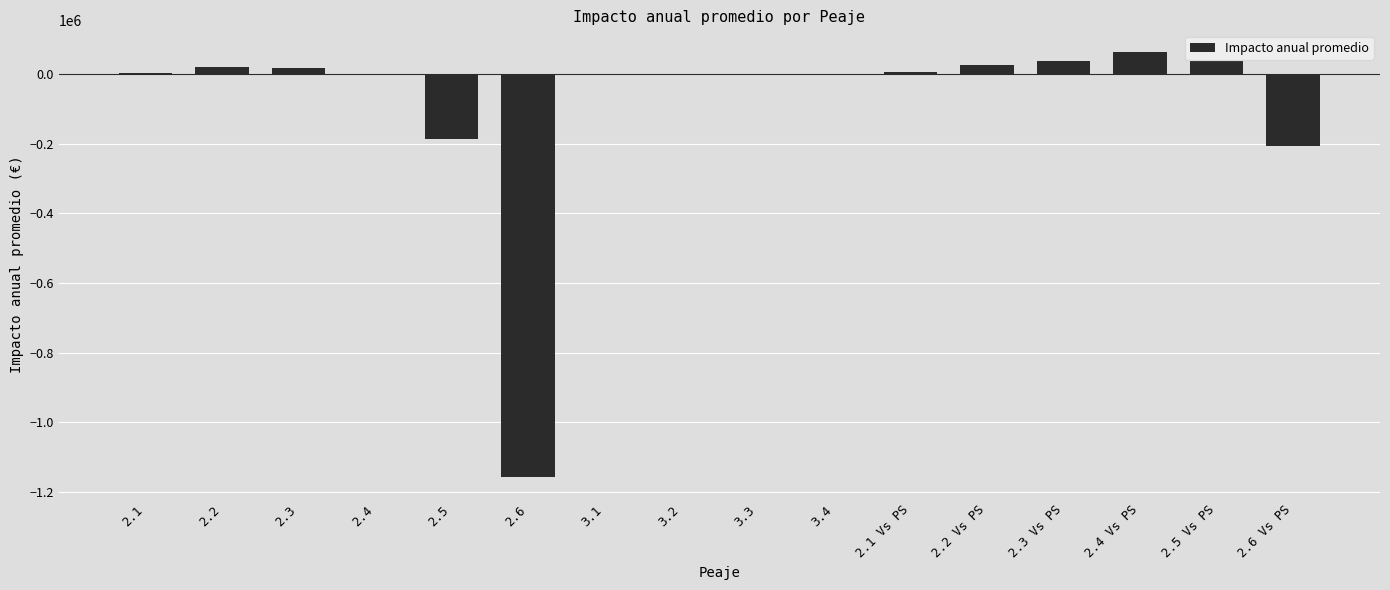

The value at 2.4 is -1042.8. True or false?

True